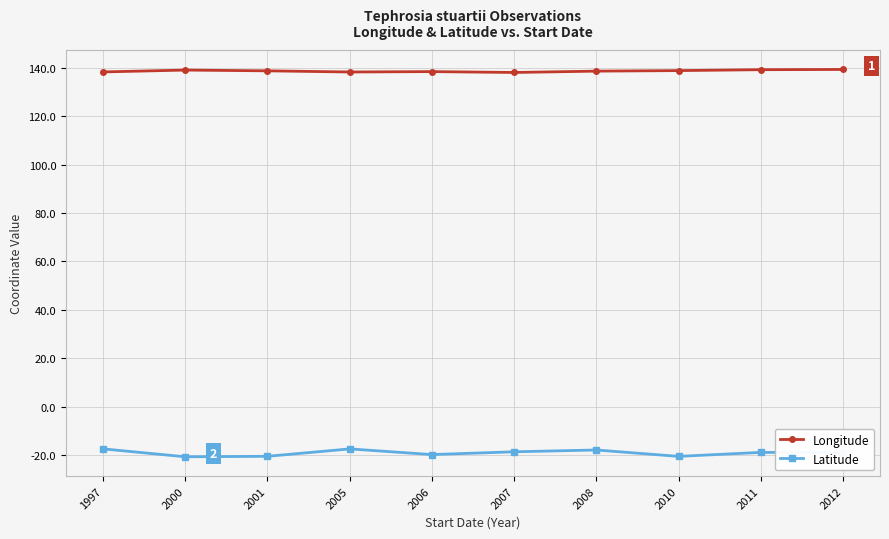

The value of Latitude at 2006 is -19.7. True or false?

True